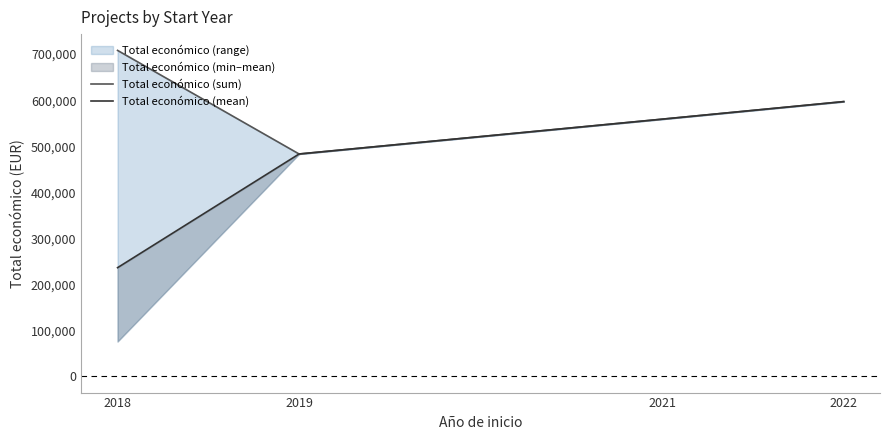

What is the total value across all series at 2021?

1117420